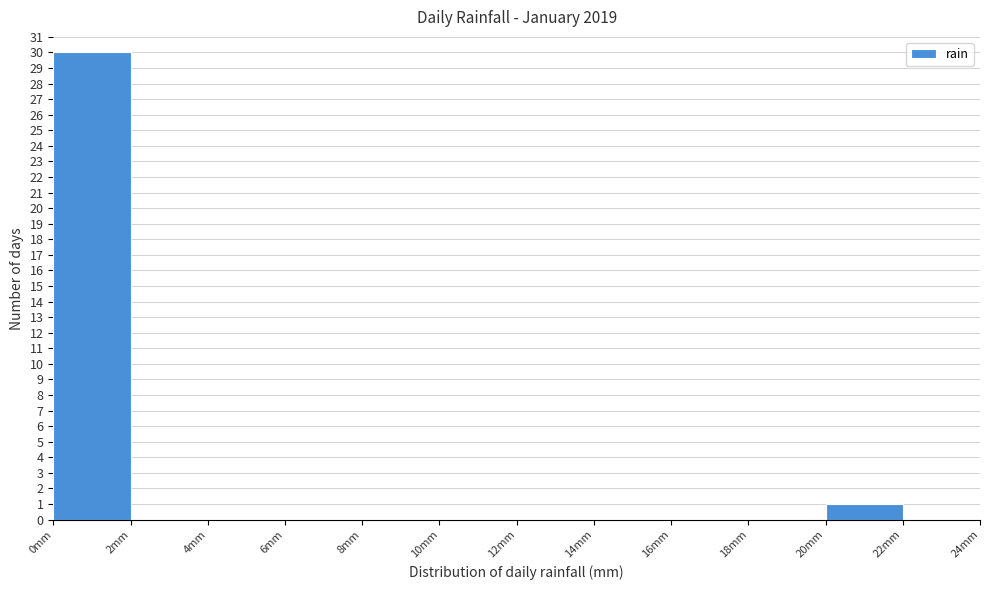

How tall is the bar that spans 0 to 2 on the x-axis? The values are not printed on the chart, so give them approximately, as read against the axis.

30